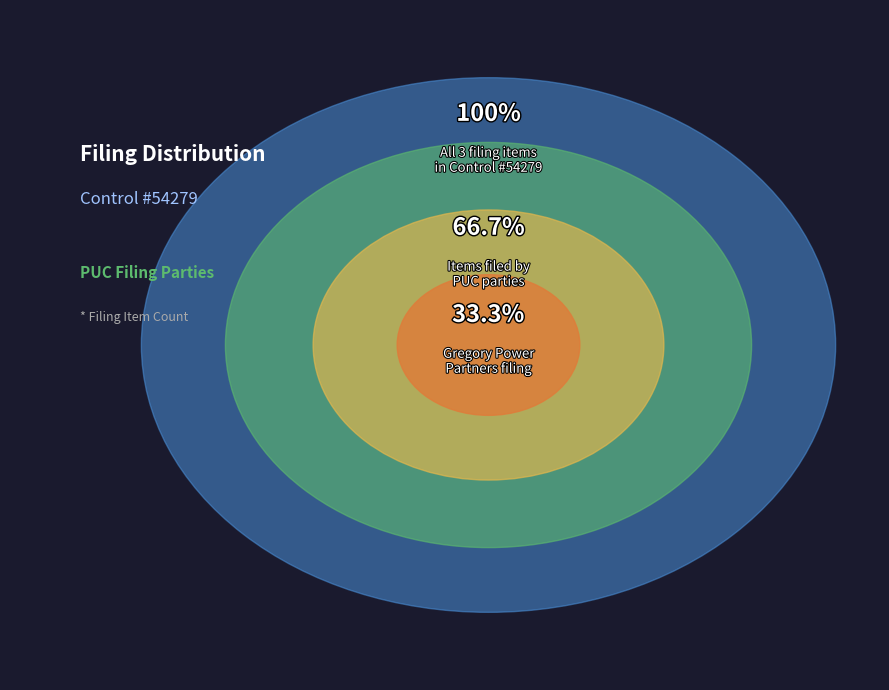

Approximately how many times larger is the value at Item 1
Gregory Power Partners LLC
Application compared to Item 2
PUC Customer Protection
Recommendation?

0.5